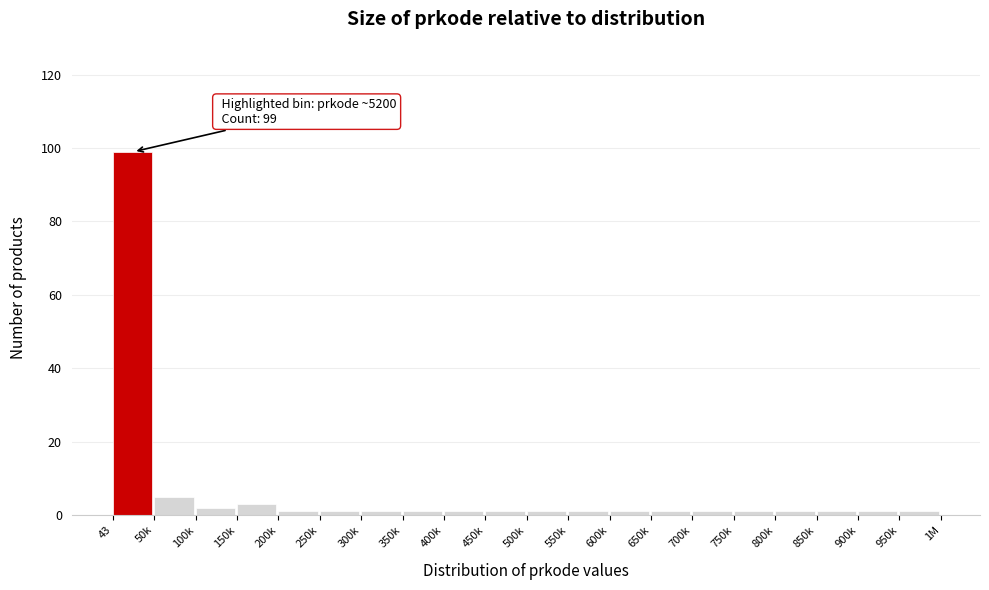

Reading left to right, extract all data points from this chart.

43=99	50k=5	100k=2	150k=3	200k=1	250k=1	300k=1	350k=1	400k=1	450k=1	500k=1	550k=1	600k=1	650k=1	700k=1	750k=1	800k=1	850k=1	900k=1	950k=1